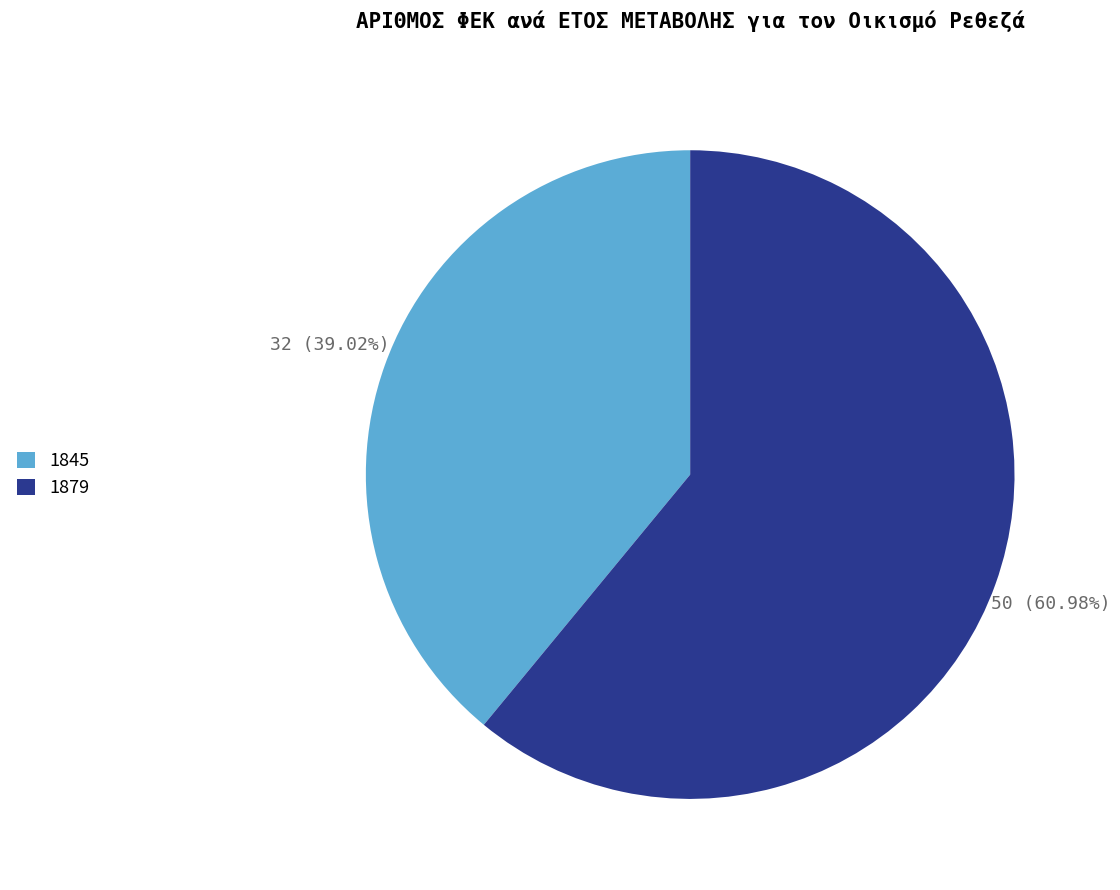

Which slice represents more than half of the pie?

1879